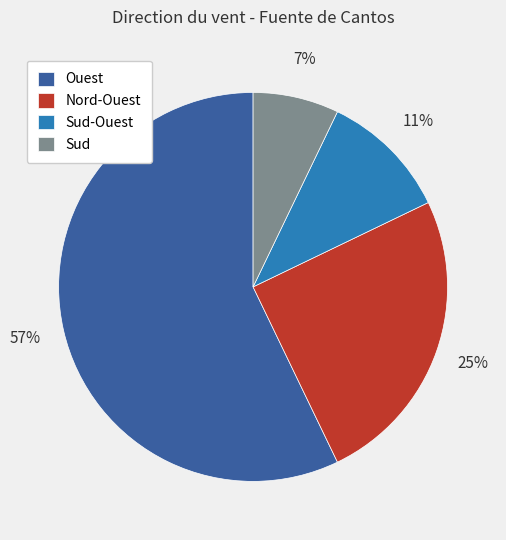

Rank the categories by value from lowest to highest.

Sud, Sud-Ouest, Nord-Ouest, Ouest